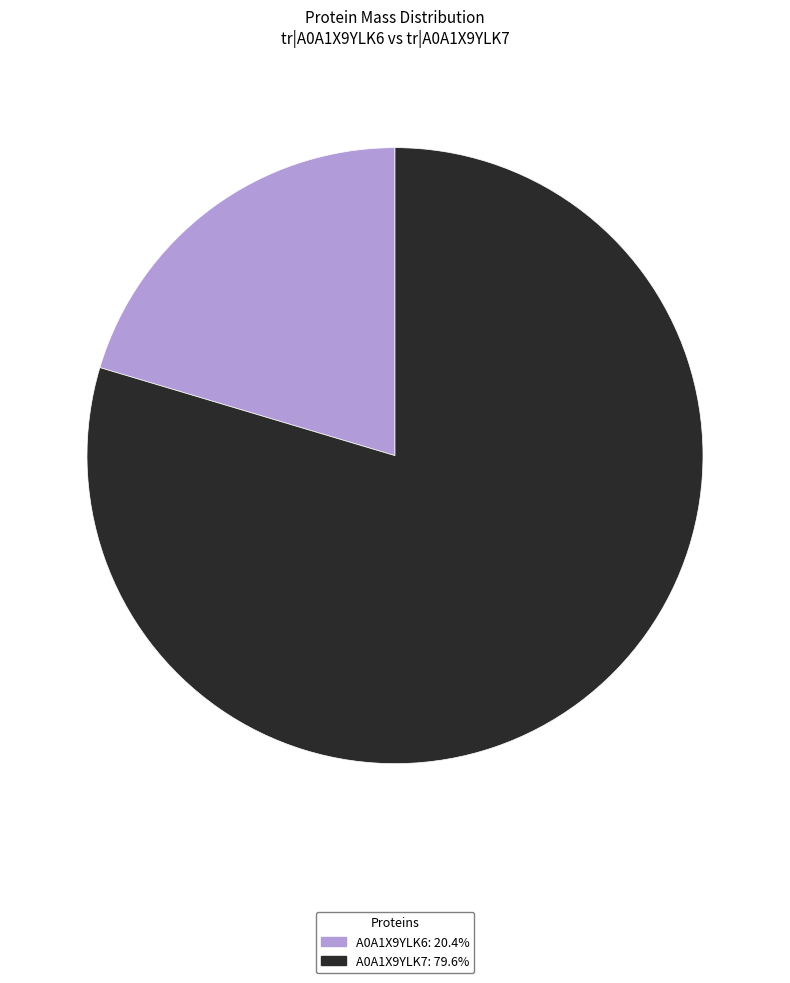

How many slices are in this pie chart?

2